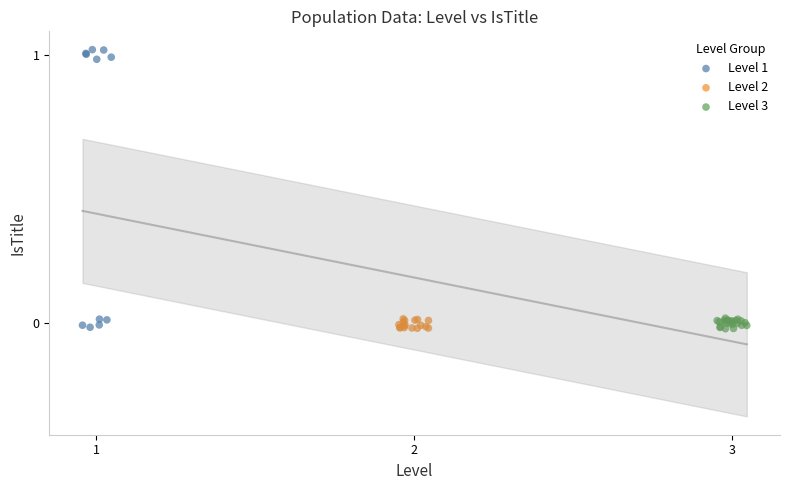

Which series has the largest Y range (max minus min)?

Level 1